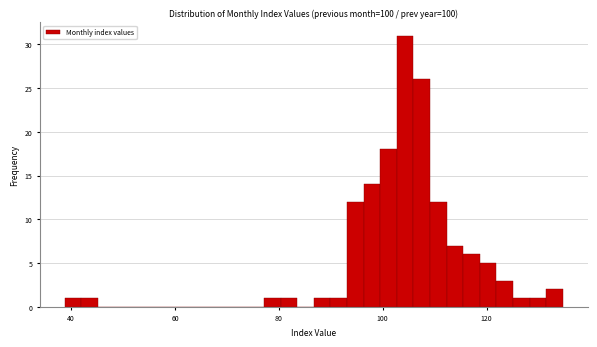

Around what value on the x-axis is the tallest bar? Give the approximate position of its centre, as read against the axis.

104